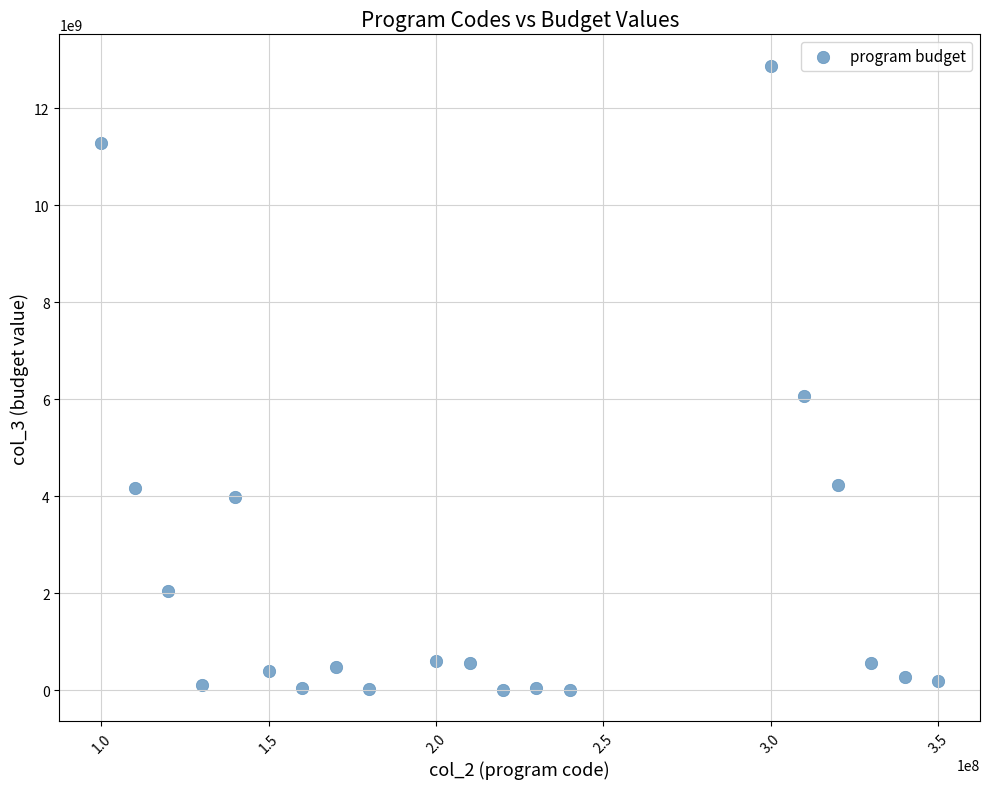

What is the range of Y values (max minus min)?

12874019466.2